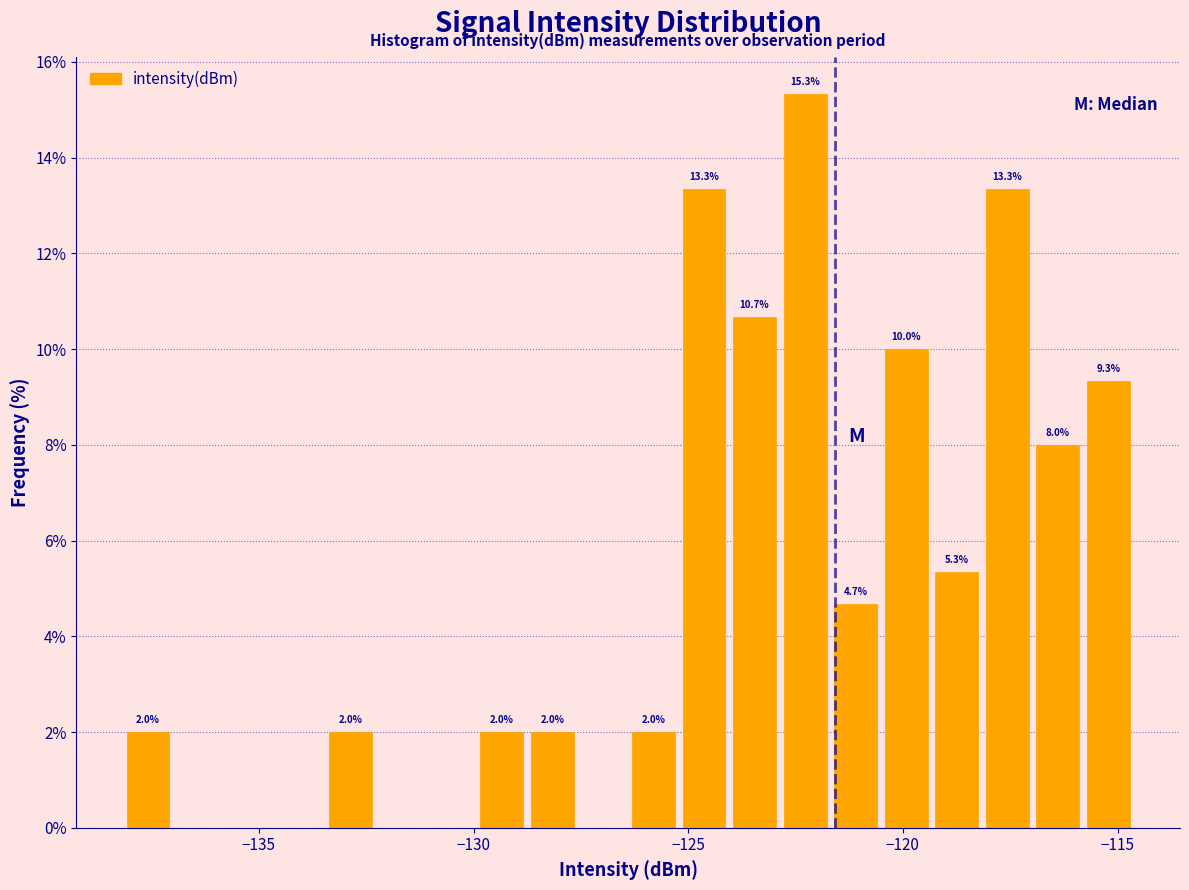

Around what value on the x-axis is the tallest bar? Give the approximate position of its centre, as read against the axis.

-122.5